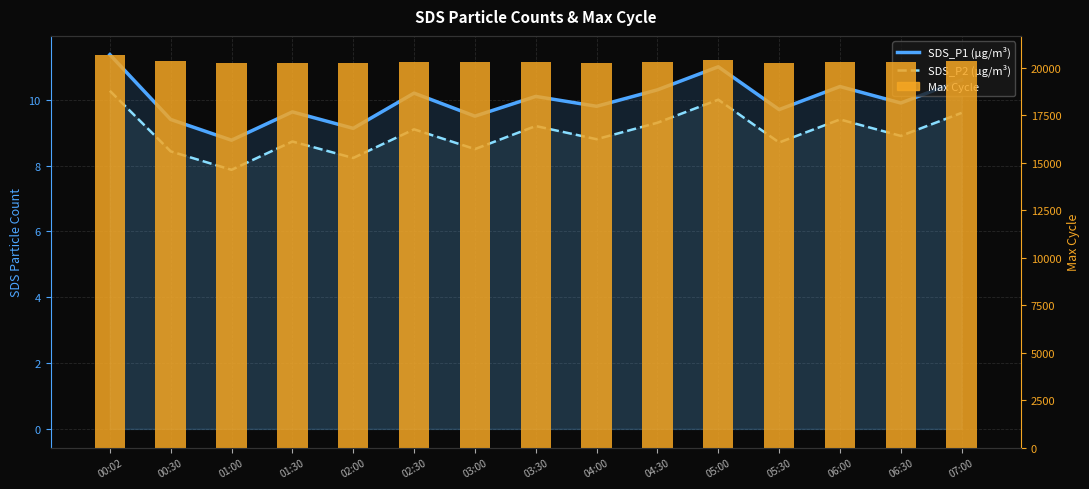

The value of Max Cycle at 01:00 is 20231.0. True or false?

True